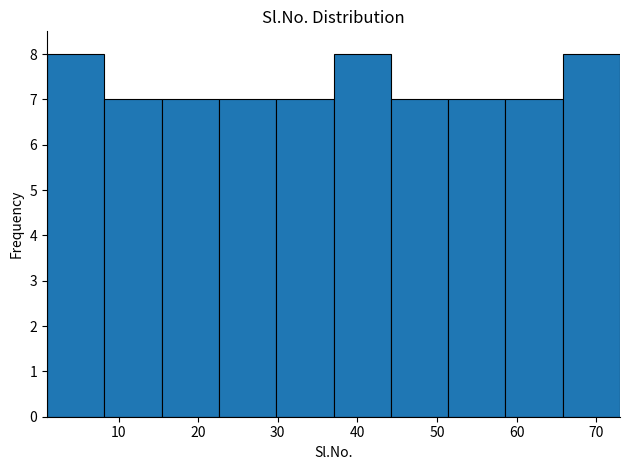

How tall is the bar that spans 29.8 to 37.0 on the x-axis? Neither the bar edges nor the heights are printed on the chart, so give them approximately, as read against the axes.

7